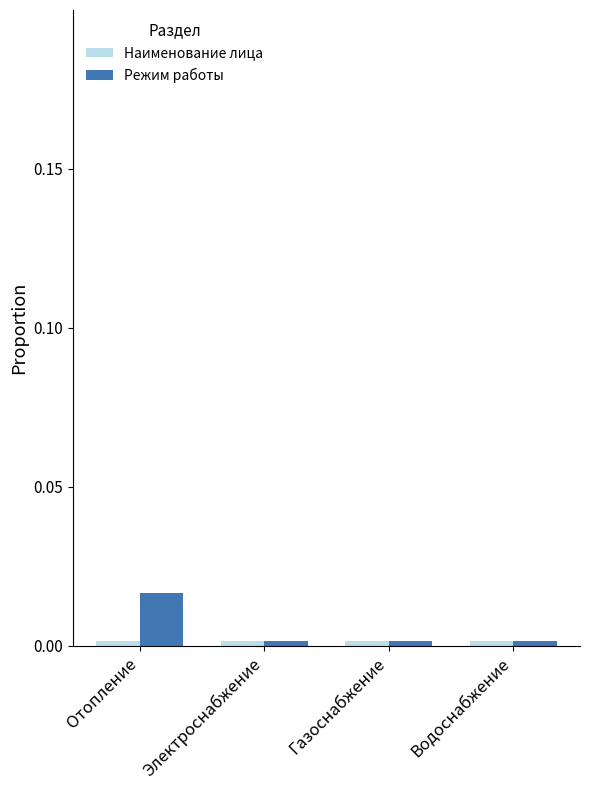

What is the label of the 1st bar from the right?

Водоснабжение